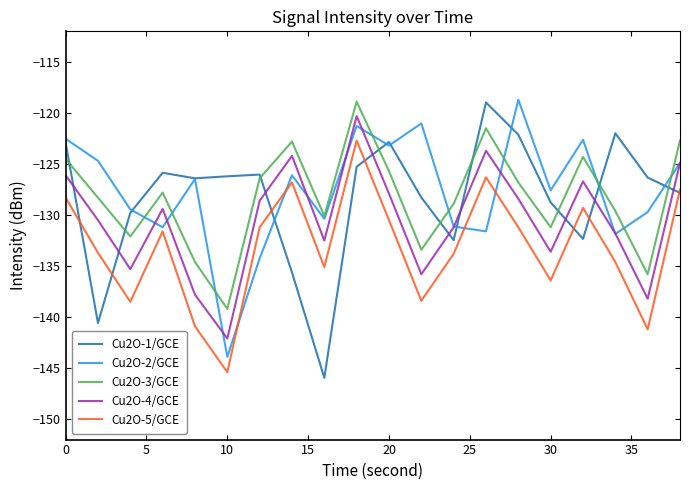

How many categories are shown in the chart?

20